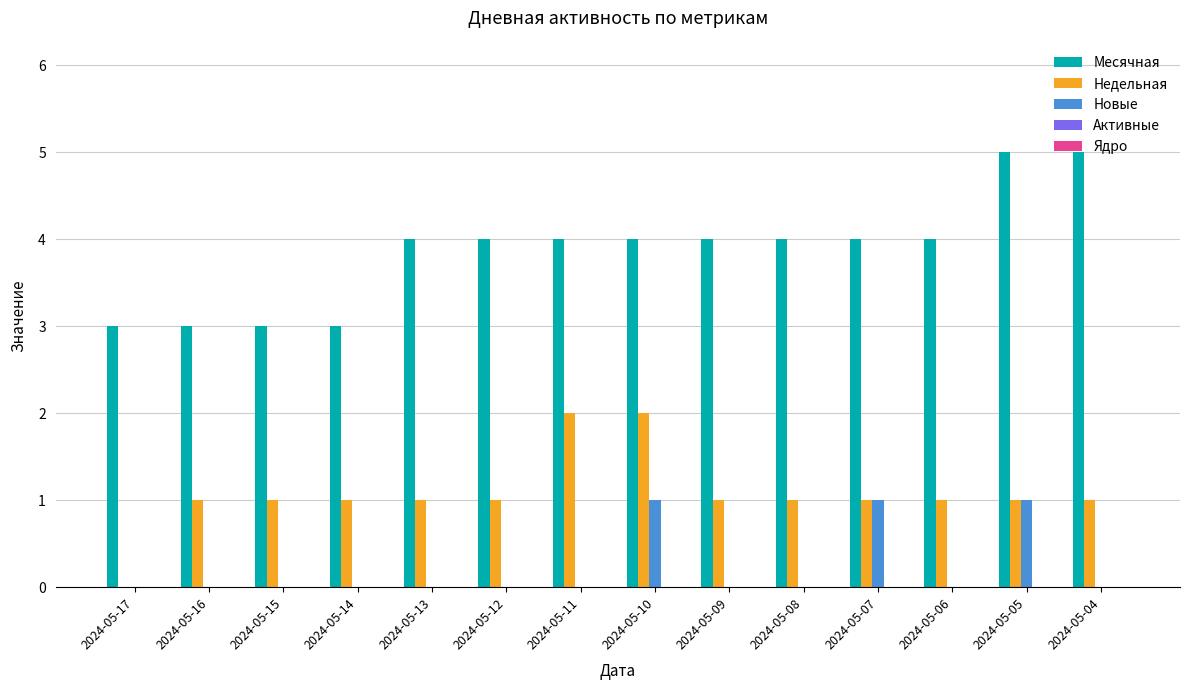

How many groups of bars are there?

14